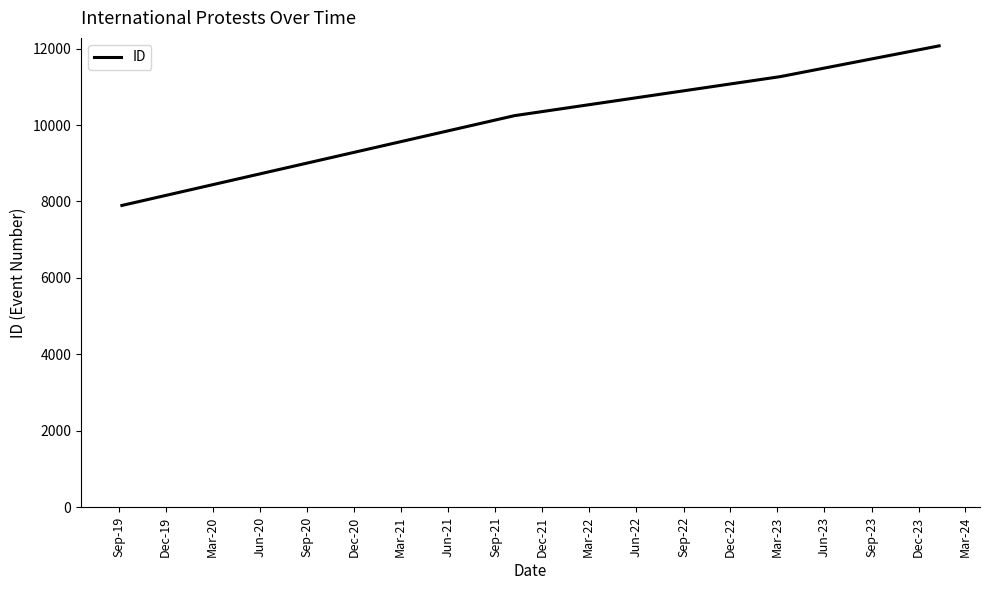

What is the difference between the second highest and minimum values?

3368